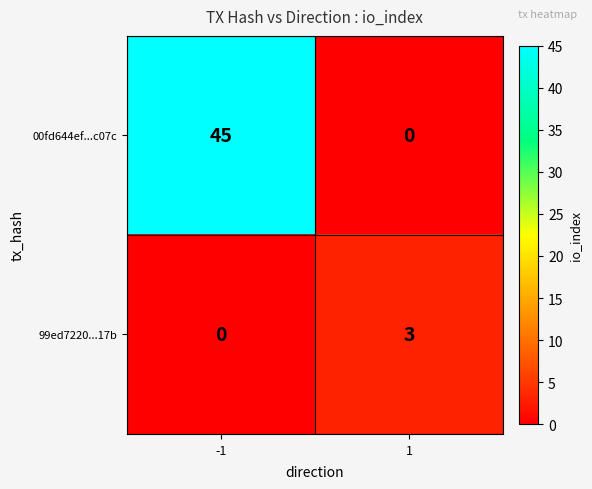

At 1, list the series in order from largest to smallest.

99ed7220...17b, 00fd644ef...c07c